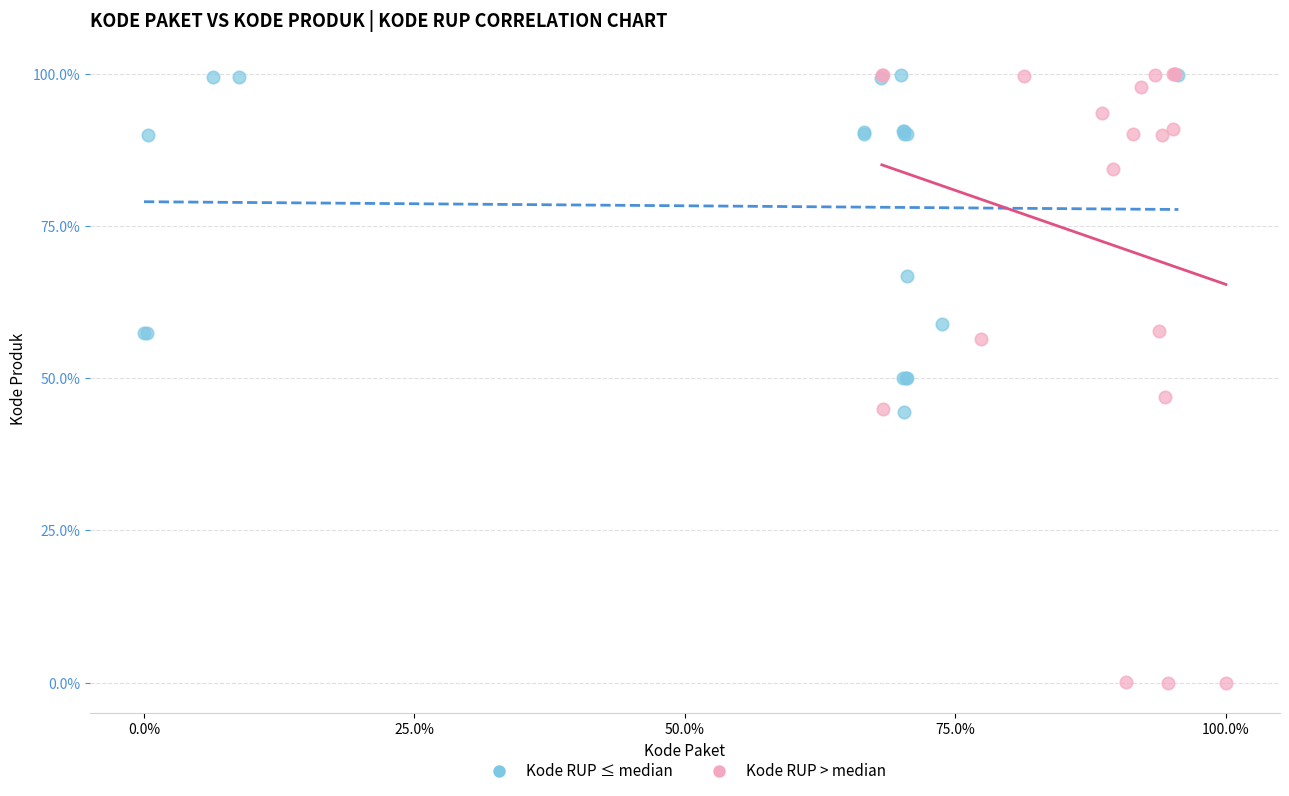

Which series has the widest spread of Y values?

Kode RUP > median